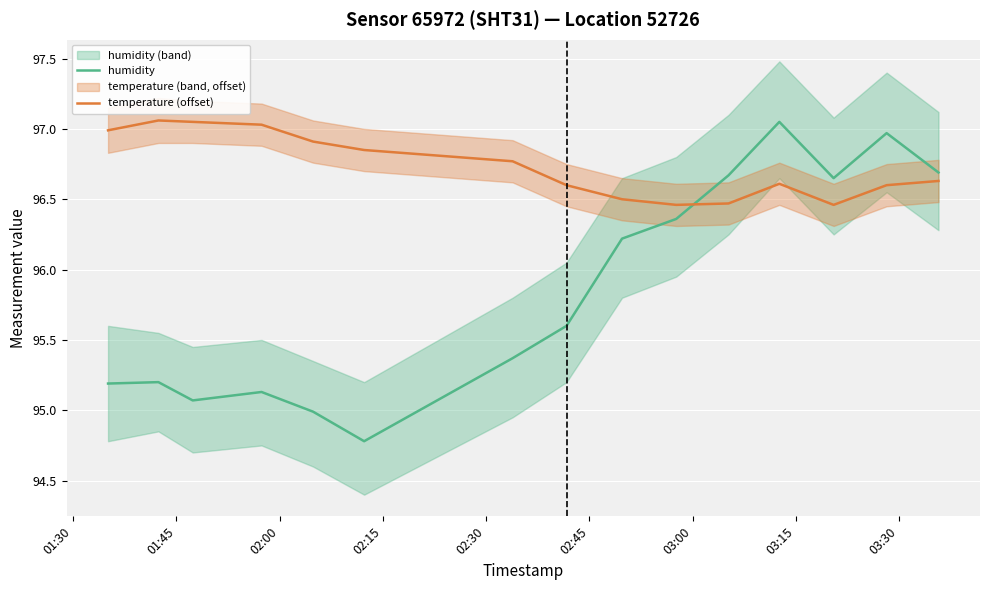

True or false: humidity and temperature (offset) intersect in this chart.

True